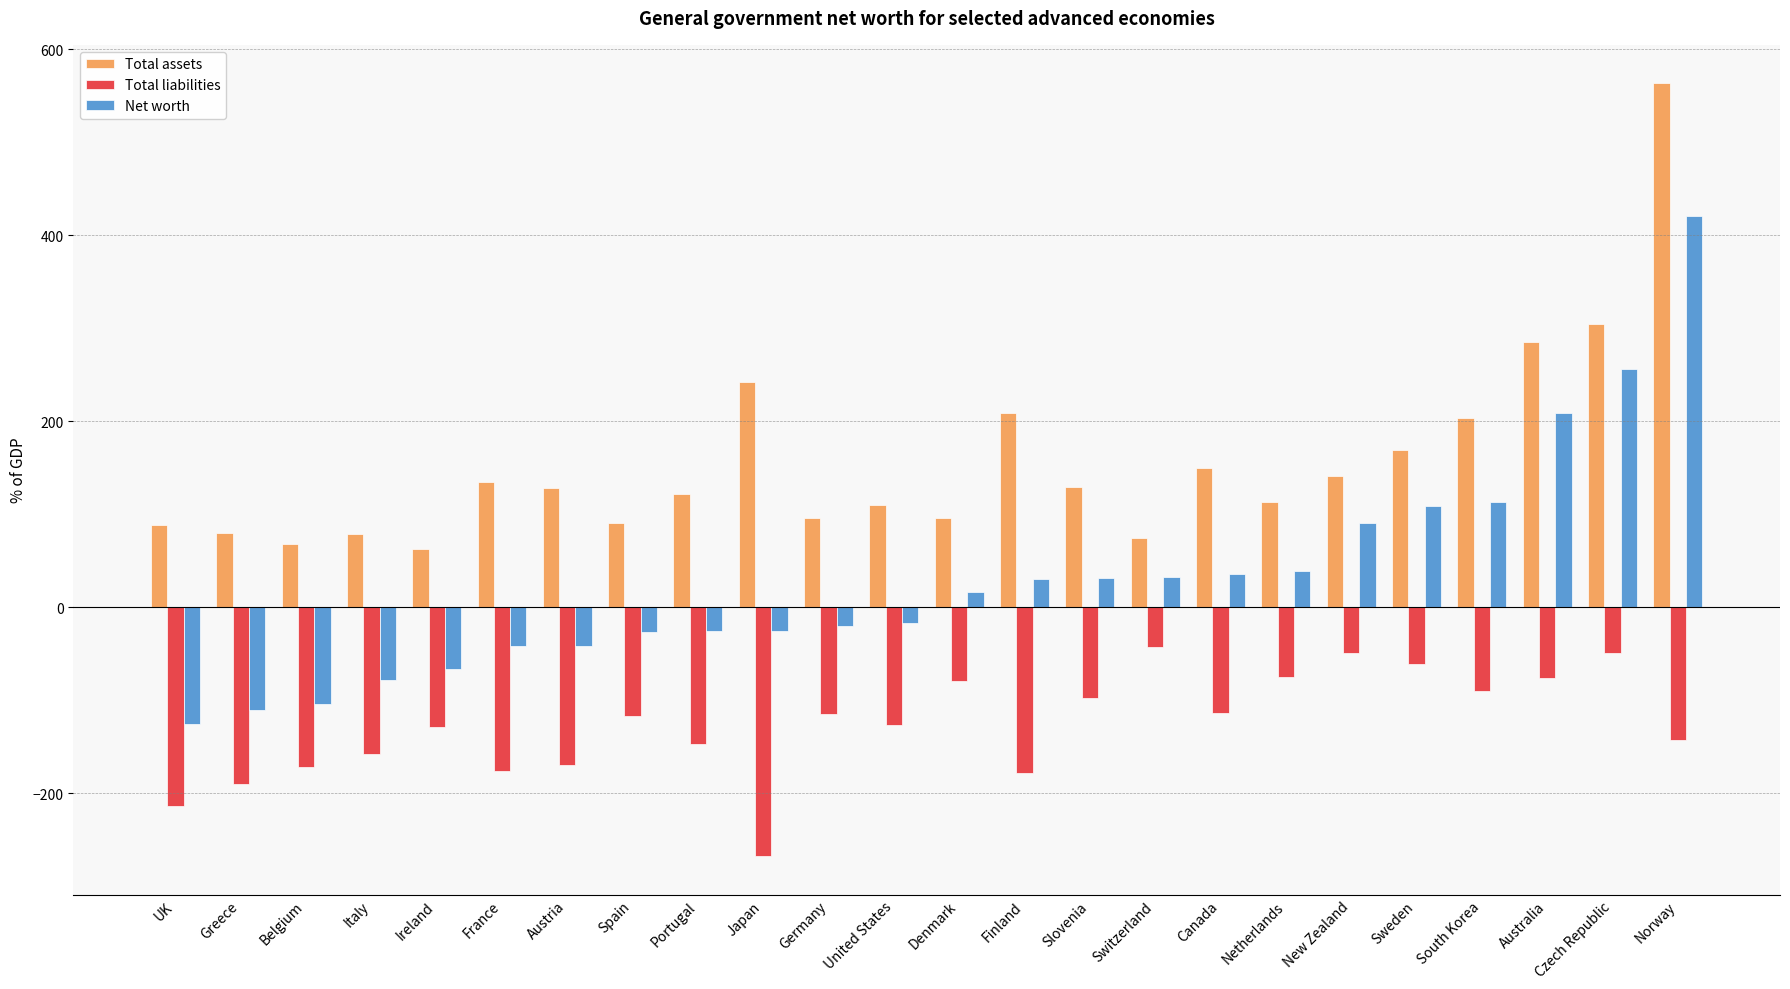

How many data points in Total assets are above 128?

12